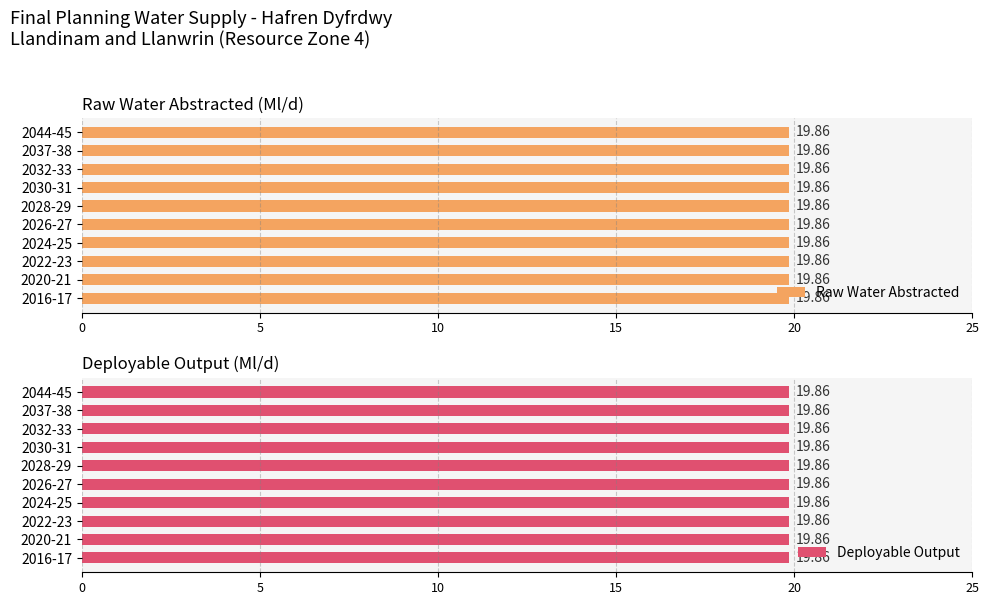

What value does the Deployable Output series have at 2044-45?

19.9